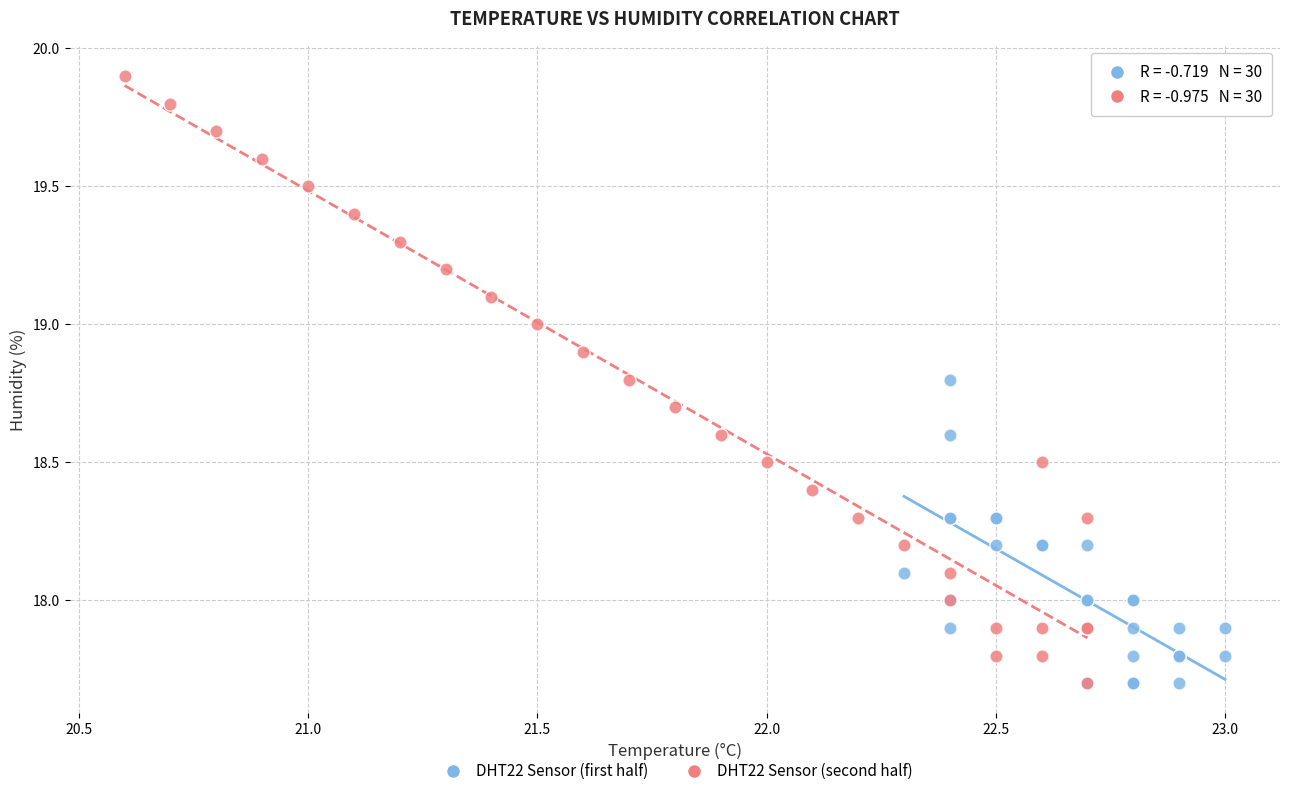

Which series reaches the maximum Y coordinate?

DHT22 Sensor (second half)